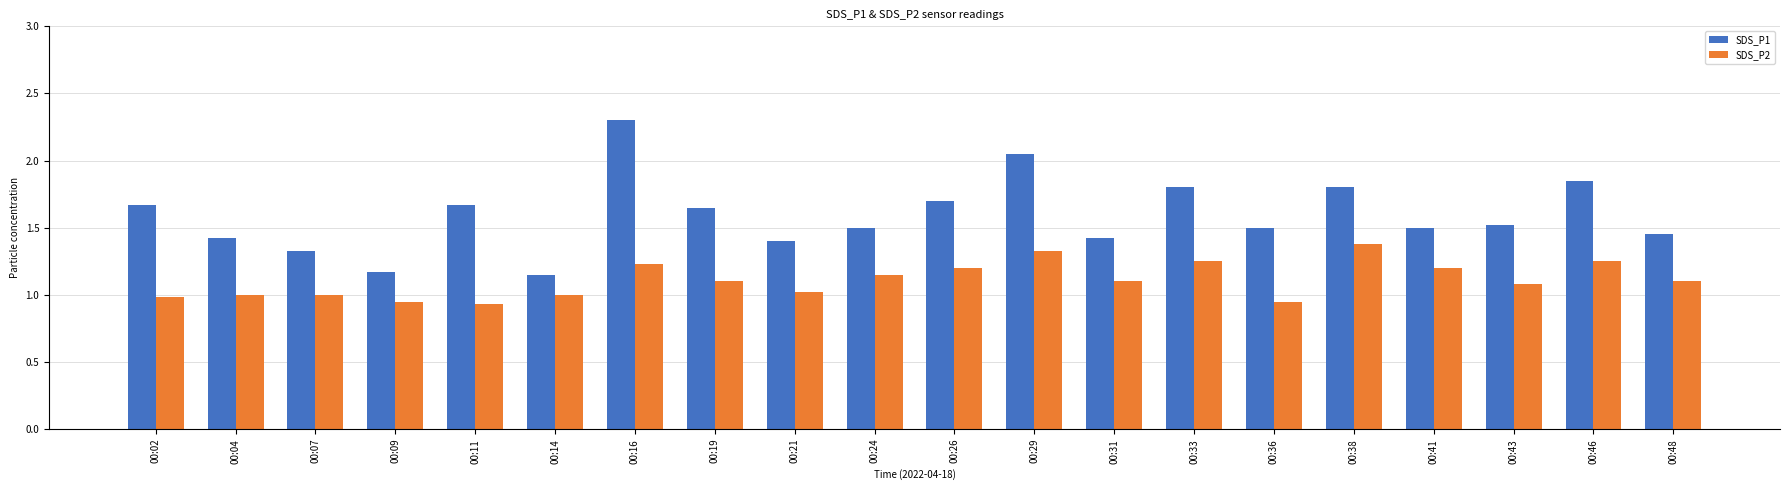

Which category has the highest value across all series?

00:16